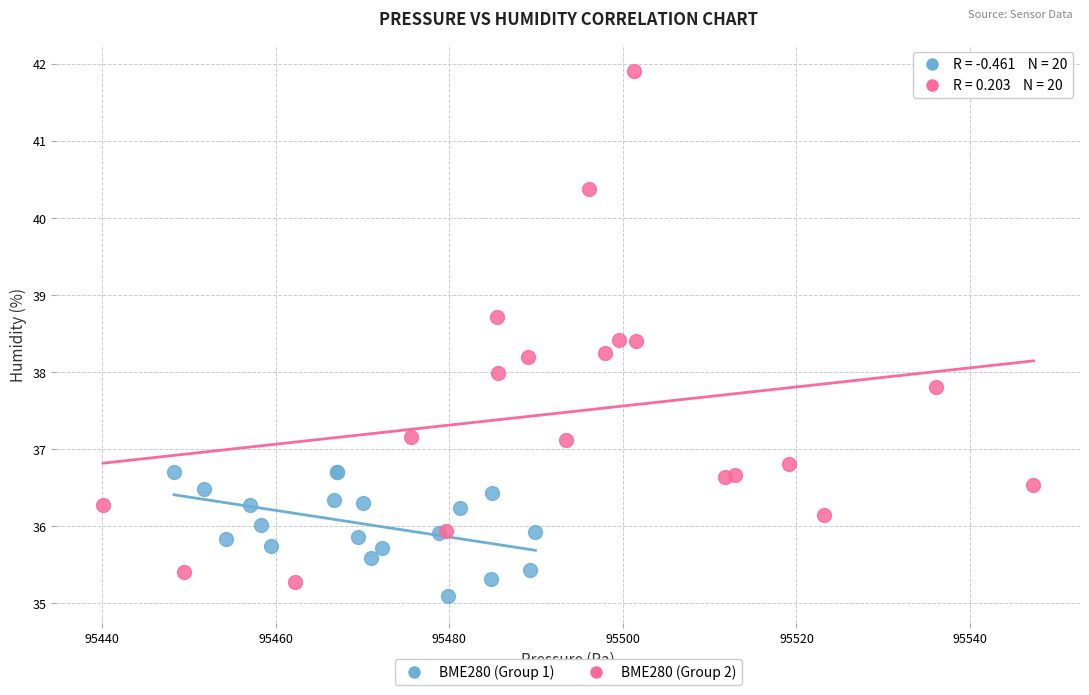

Which series reaches the minimum Y coordinate?

BME280 (Group 1)